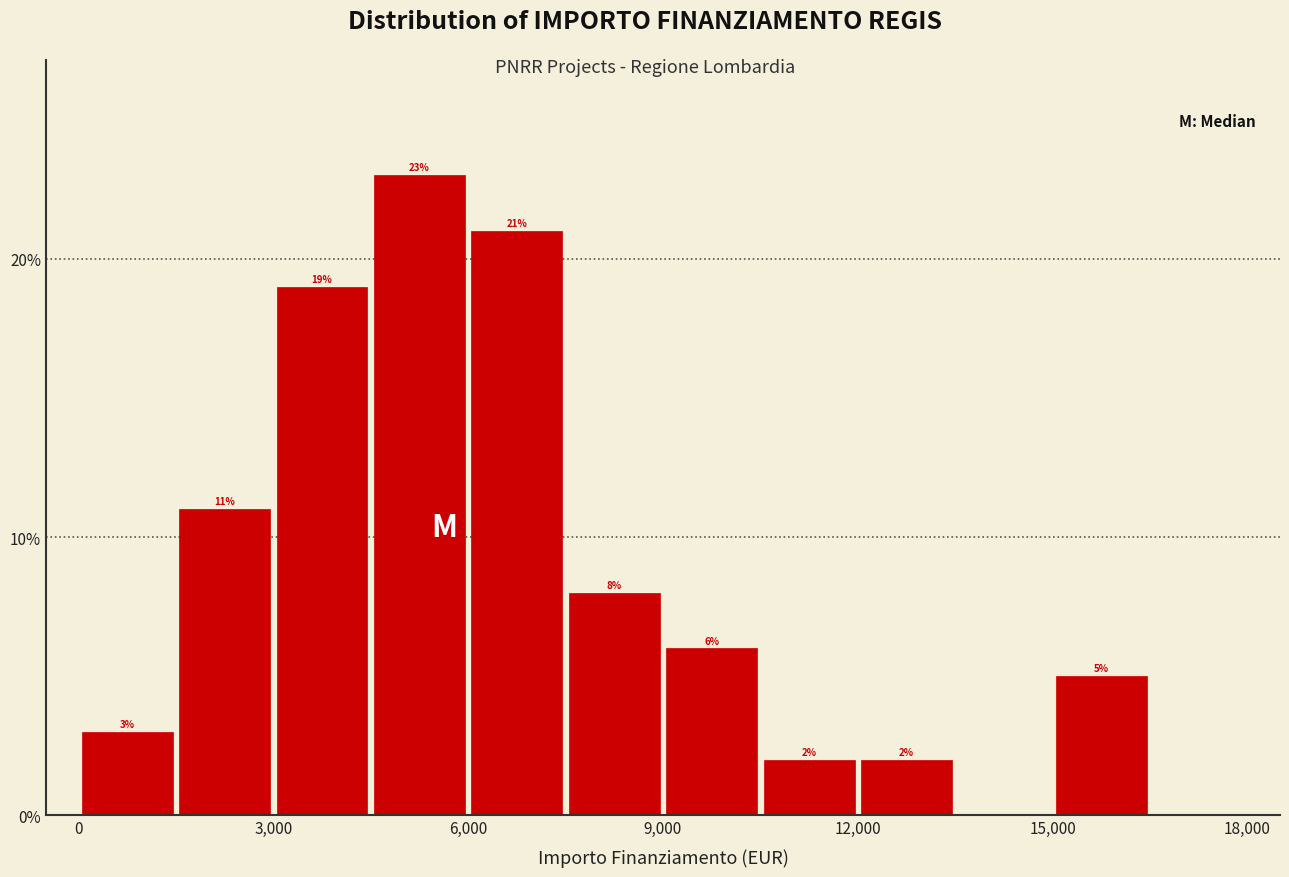

Read against the x-axis, roughly where is the centre of the tallest bar?

5500